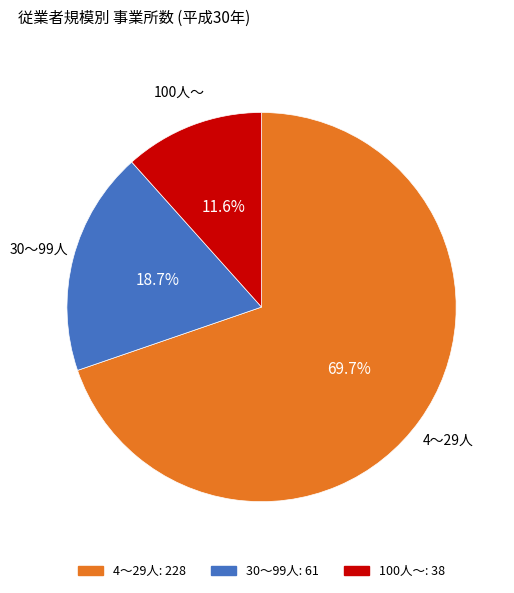

To the nearest percent, what is the average slice percentage?

33%